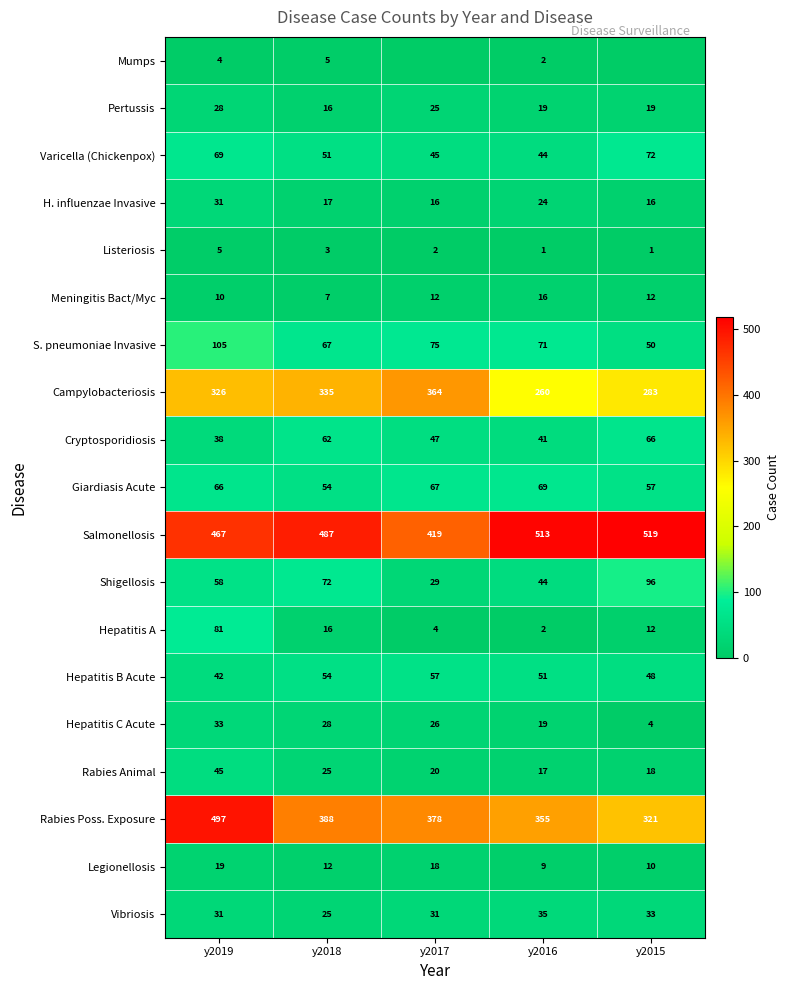

How many data points in Hepatitis A are less than 12?

2